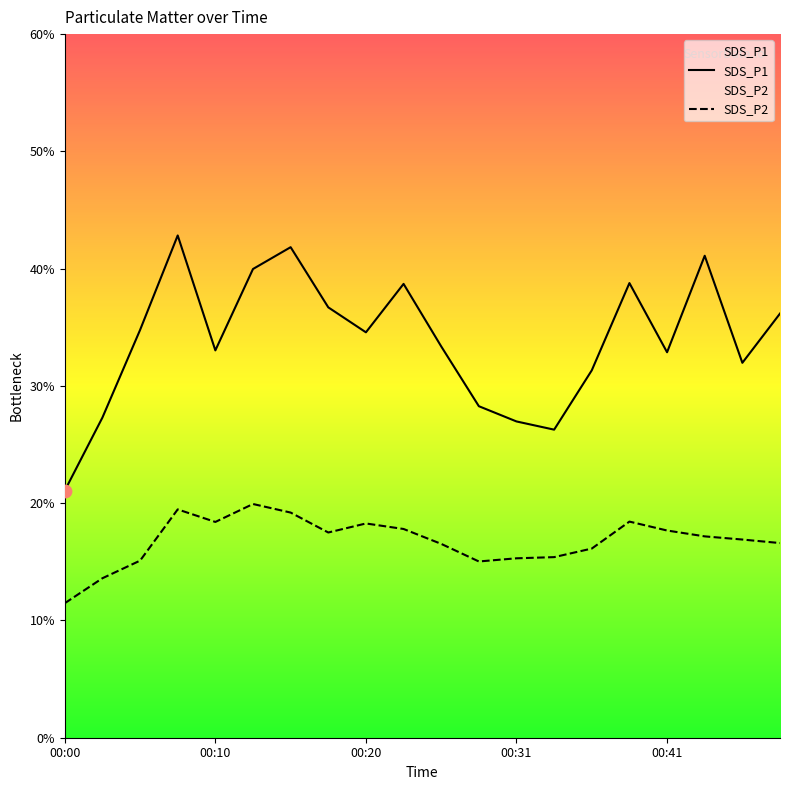

Which series has the largest total across all categories?

SDS_P1